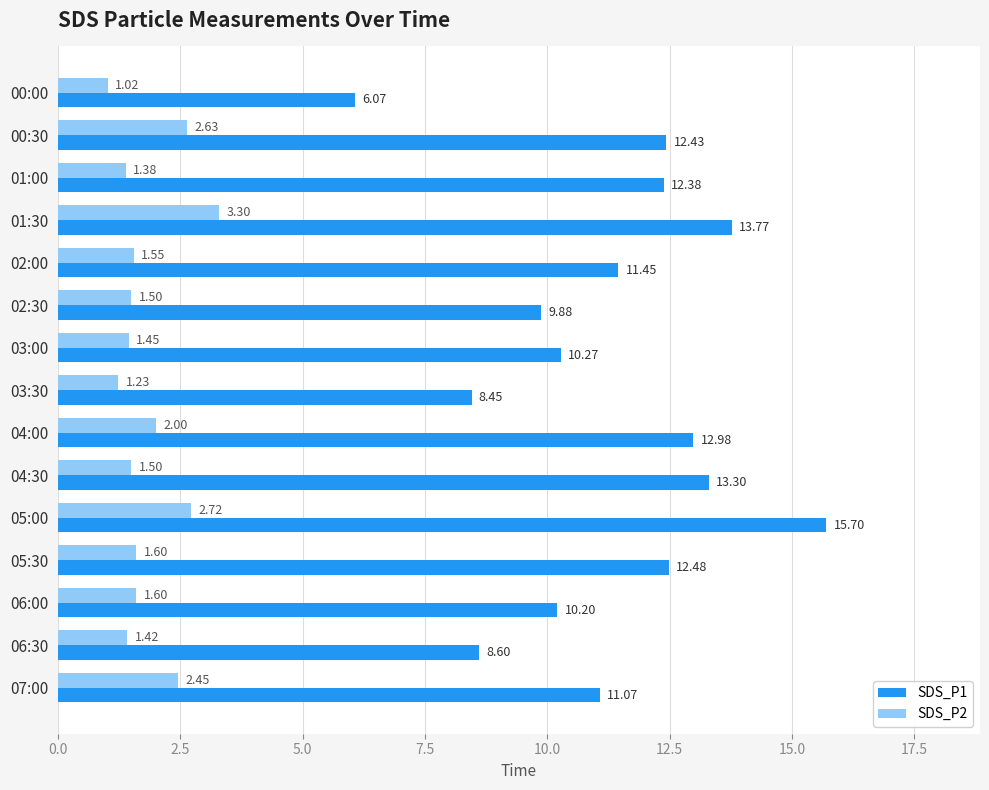

What is the difference between the highest and lowest values at 04:00?

11.0